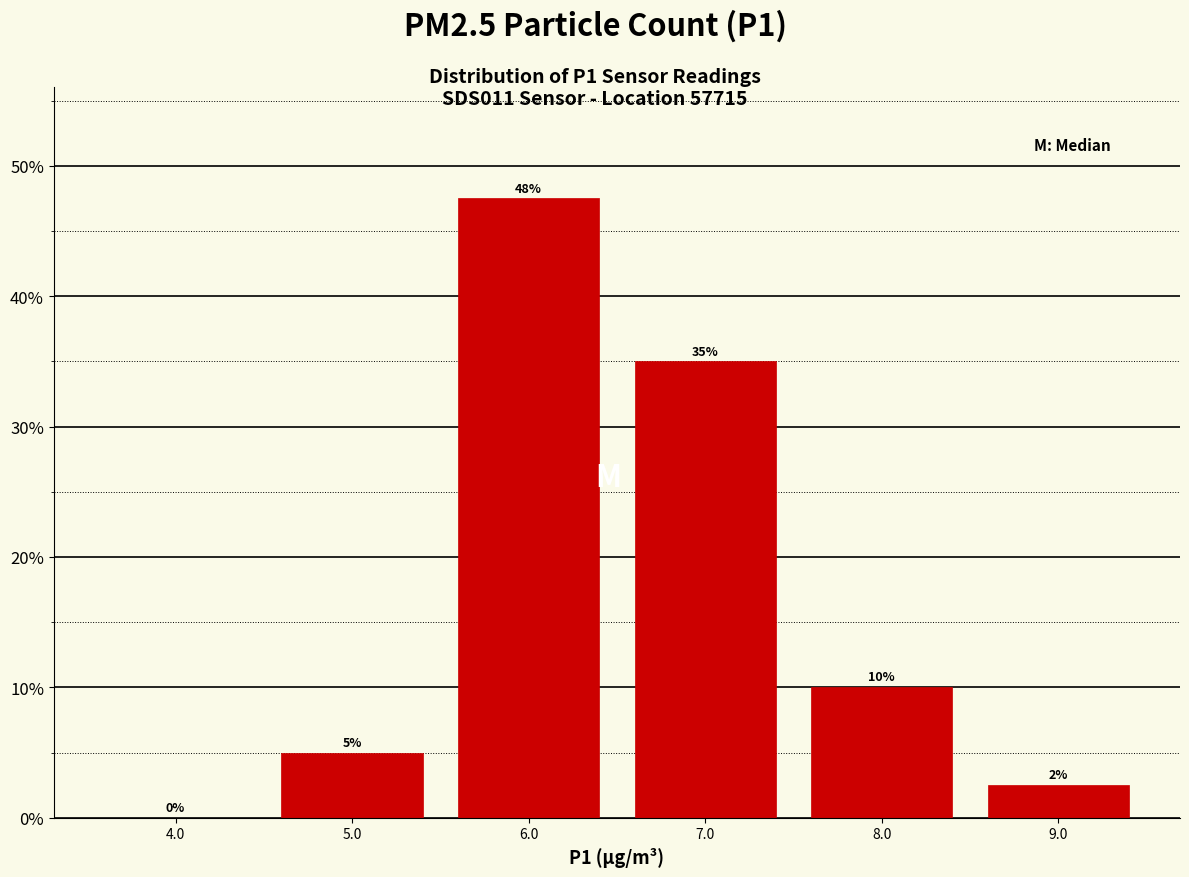

Which range on the x-axis has the tallest bar?

5.5 to 6.5